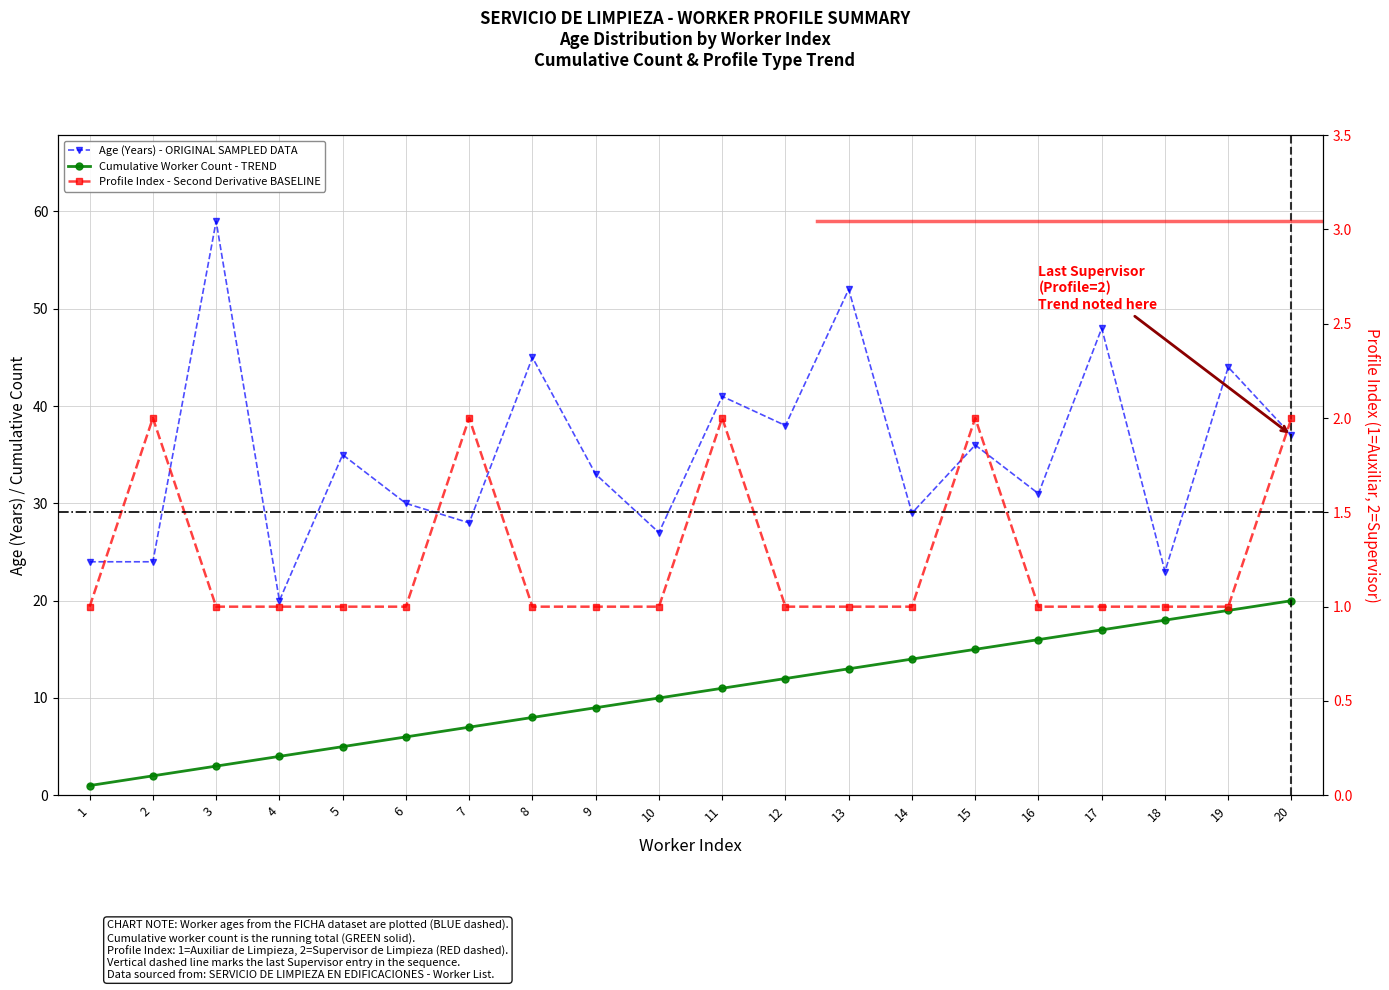

The value of Profile Index at 4 is 0. True or false?

False